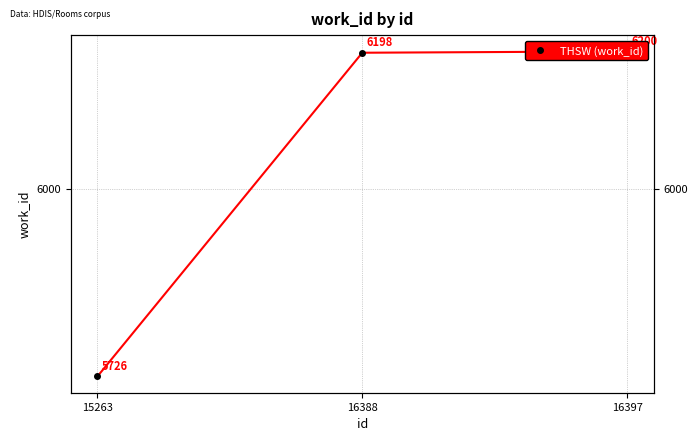

Reading right to left, extract all data points from this chart.

16397=6200	16388=6198	15263=5726